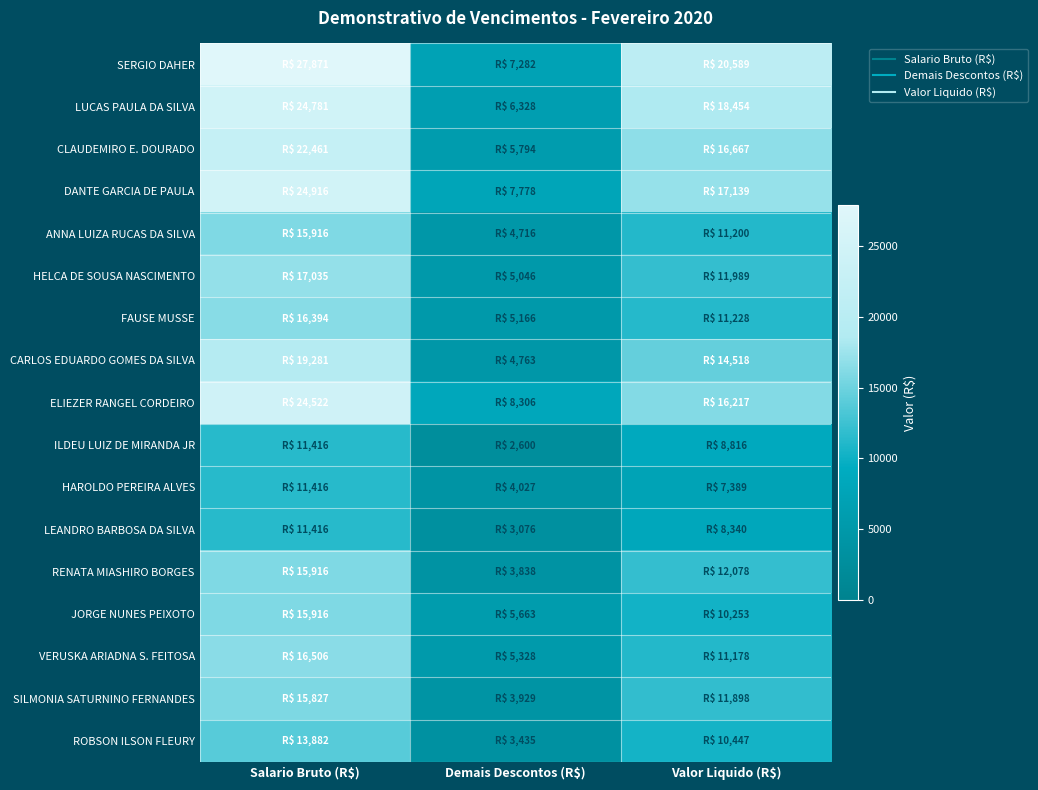

Reading left to right, list all the values displayed in this chart.

SERGIO DAHER: Salario Bruto (R$)=27870.7	Demais Descontos (R$)=7281.6	Valor Liquido (R$)=20589.1
LUCAS PAULA DA SILVA: Salario Bruto (R$)=24781.5	Demais Descontos (R$)=6327.8	Valor Liquido (R$)=18453.6
CLAUDEMIRO E. DOURADO: Salario Bruto (R$)=22460.7	Demais Descontos (R$)=5793.9	Valor Liquido (R$)=16666.8
DANTE GARCIA DE PAULA: Salario Bruto (R$)=24916.2	Demais Descontos (R$)=7777.6	Valor Liquido (R$)=17138.6
ANNA LUIZA RUCAS DA SILVA: Salario Bruto (R$)=15916.2	Demais Descontos (R$)=4715.9	Valor Liquido (R$)=11200.3
HELCA DE SOUSA NASCIMENTO: Salario Bruto (R$)=17035.2	Demais Descontos (R$)=5045.8	Valor Liquido (R$)=11989.5
FAUSE MUSSE: Salario Bruto (R$)=16394.0	Demais Descontos (R$)=5165.9	Valor Liquido (R$)=11228.2
CARLOS EDUARDO GOMES DA SILVA: Salario Bruto (R$)=19281.5	Demais Descontos (R$)=4763.2	Valor Liquido (R$)=14518.3
ELIEZER RANGEL CORDEIRO: Salario Bruto (R$)=24522.3	Demais Descontos (R$)=8305.5	Valor Liquido (R$)=16216.8
ILDEU LUIZ DE MIRANDA JR: Salario Bruto (R$)=11416.2	Demais Descontos (R$)=2600.2	Valor Liquido (R$)=8816.0
HAROLDO PEREIRA ALVES: Salario Bruto (R$)=11416.2	Demais Descontos (R$)=4027.3	Valor Liquido (R$)=7388.9
LEANDRO BARBOSA DA SILVA: Salario Bruto (R$)=11416.2	Demais Descontos (R$)=3076.2	Valor Liquido (R$)=8339.9
RENATA MIASHIRO BORGES: Salario Bruto (R$)=15916.2	Demais Descontos (R$)=3837.7	Valor Liquido (R$)=12078.5
JORGE NUNES PEIXOTO: Salario Bruto (R$)=15916.2	Demais Descontos (R$)=5663.1	Valor Liquido (R$)=10253.1
VERUSKA ARIADNA S. FEITOSA: Salario Bruto (R$)=16506.0	Demais Descontos (R$)=5327.8	Valor Liquido (R$)=11178.2
SILMONIA SATURNINO FERNANDES: Salario Bruto (R$)=15827.0	Demais Descontos (R$)=3929.5	Valor Liquido (R$)=11897.6
ROBSON ILSON FLEURY: Salario Bruto (R$)=13881.7	Demais Descontos (R$)=3434.7	Valor Liquido (R$)=10447.0